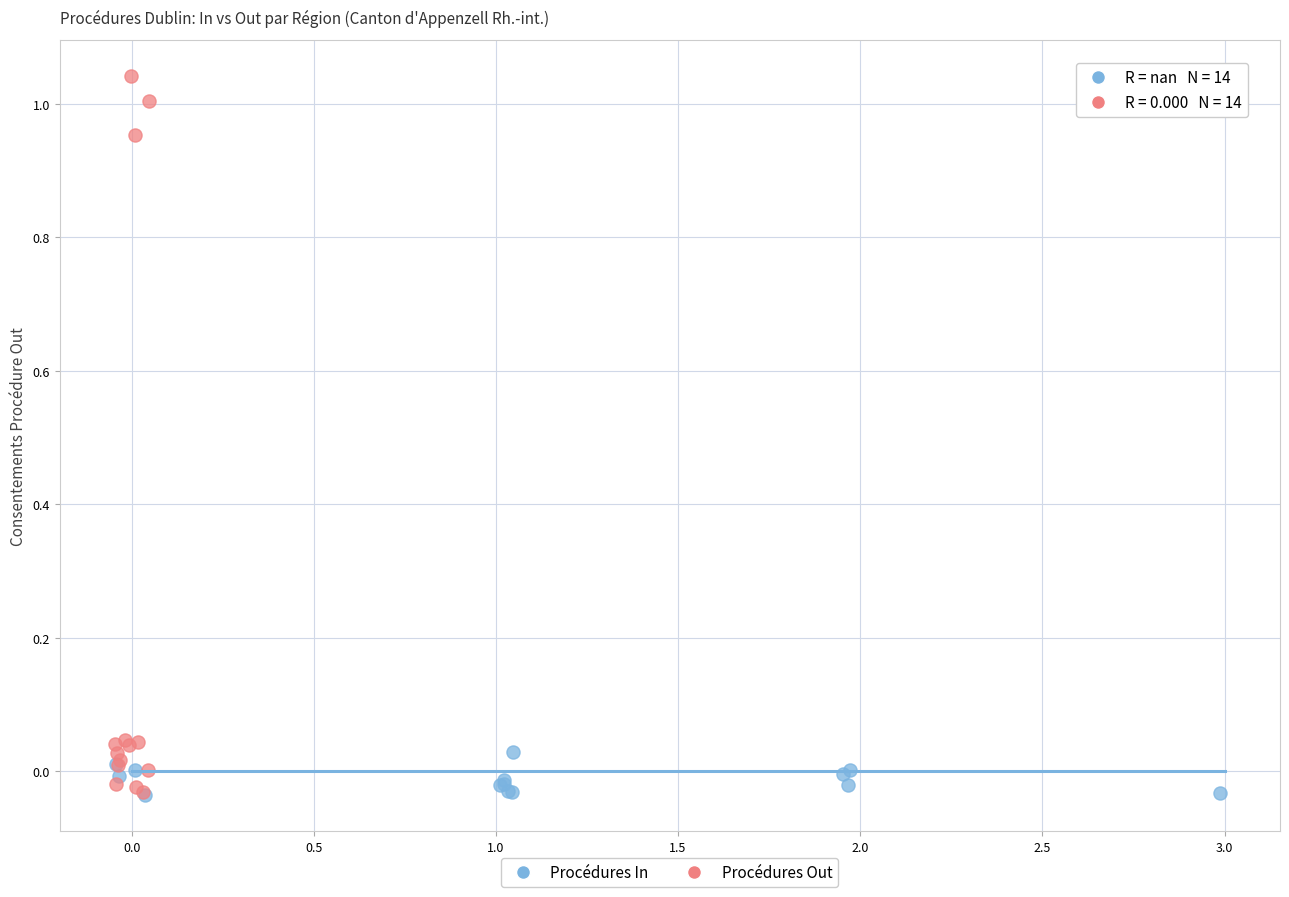

Which series contains the highest Y value?

Procédures Out